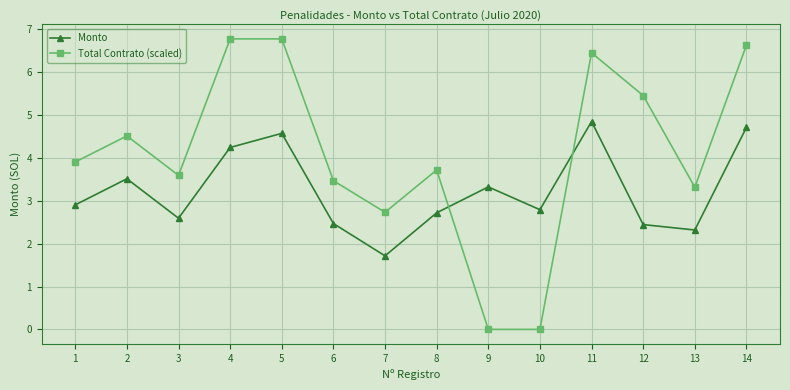

List the series in order of their overall mean, lowest first.

Monto, Total Contrato (scaled)